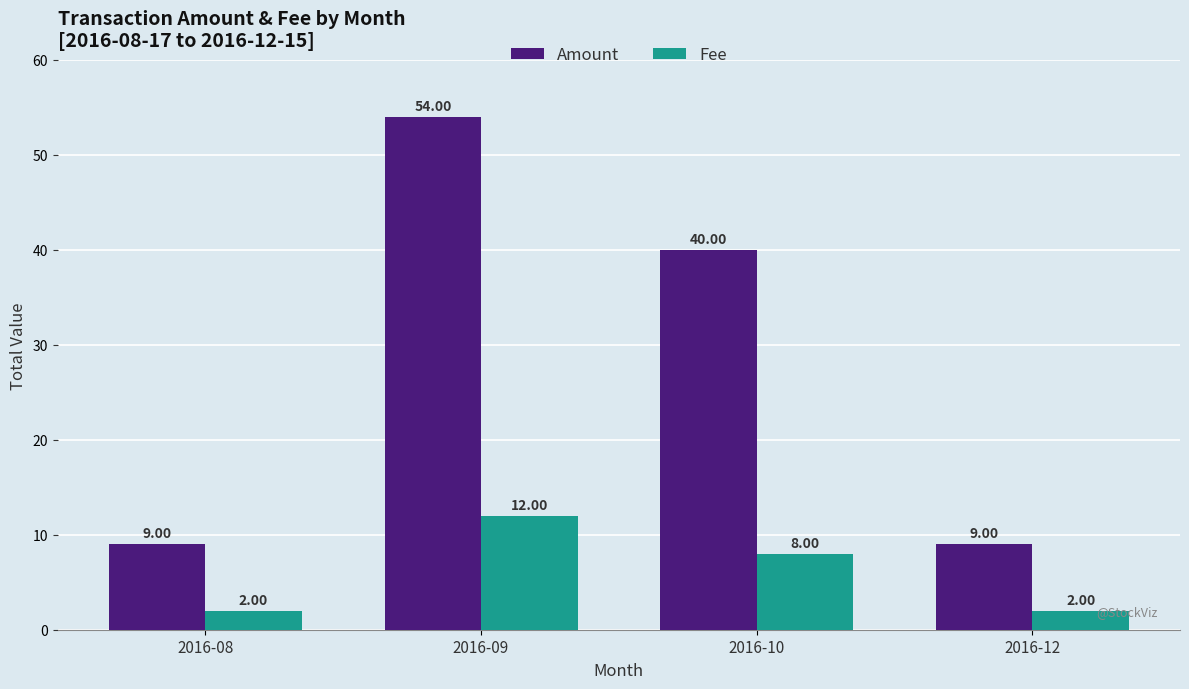

Are the bars horizontal?

No